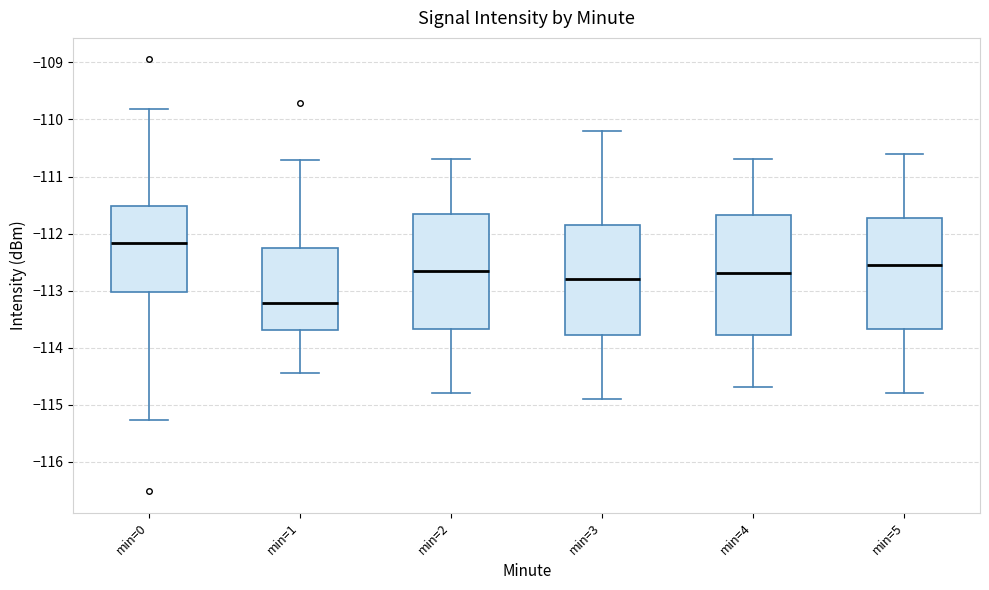

Reading left to right, read every box against the y-axis: the position of its median line, the range the box covers, and the ends of its whiskers. The values are not printed on the chart, so give them approximately, as read against the axis.

min=0: median -112.2, box -113.0 to -111.5, whiskers -115.3 to -109.8
min=1: median -113.2, box -113.7 to -112.3, whiskers -114.4 to -110.7
min=2: median -112.6, box -113.7 to -111.6, whiskers -114.8 to -110.7
min=3: median -112.8, box -113.8 to -111.8, whiskers -114.9 to -110.2
min=4: median -112.7, box -113.8 to -111.7, whiskers -114.7 to -110.7
min=5: median -112.5, box -113.7 to -111.7, whiskers -114.8 to -110.6